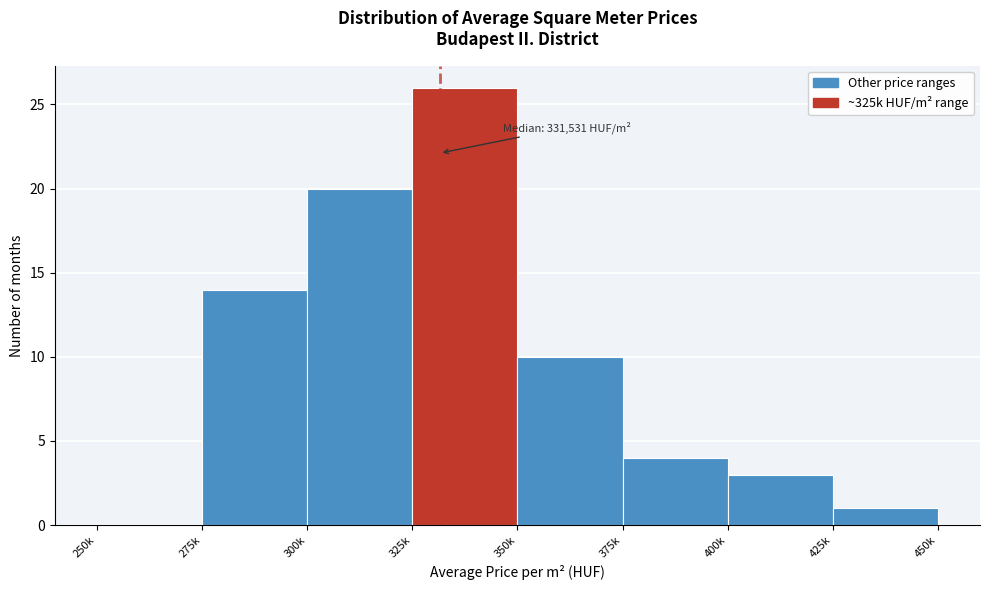

Reading left to right, extract all data points from this chart.

250k=0	275k=14	300k=20	325k=26	350k=10	375k=4	400k=3	425k=1